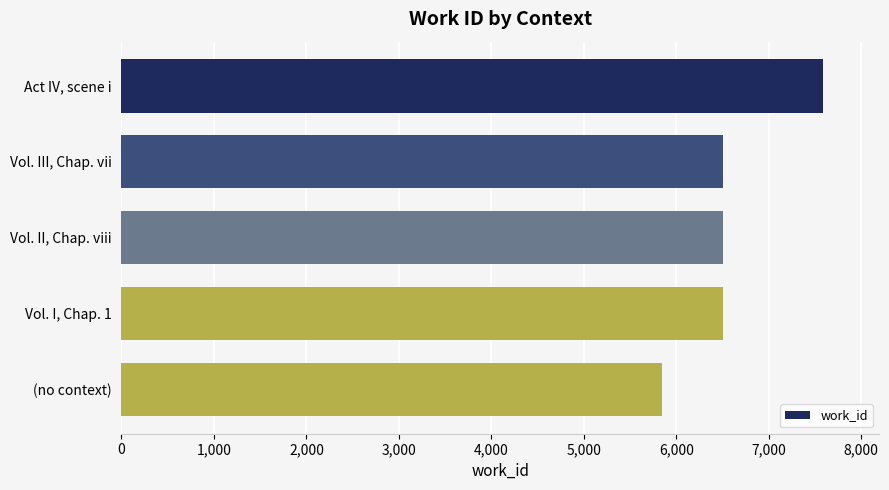

Which has a higher value, Act IV, scene i or (no context)?

Act IV, scene i